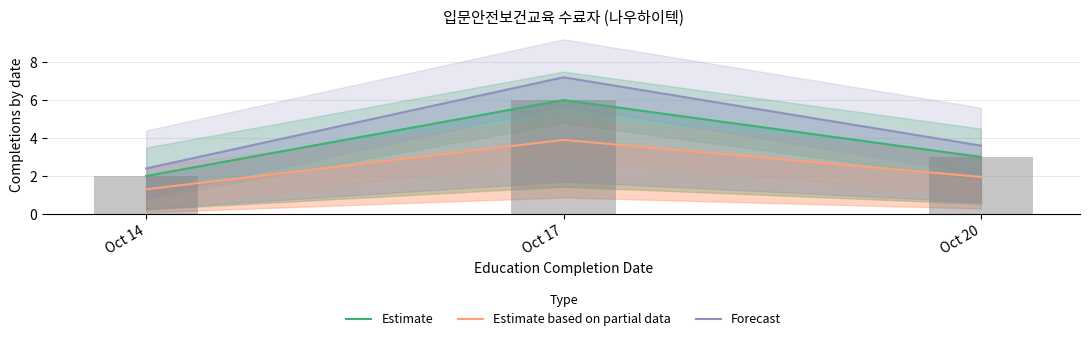

Which series has the largest range (max minus min)?

Forecast